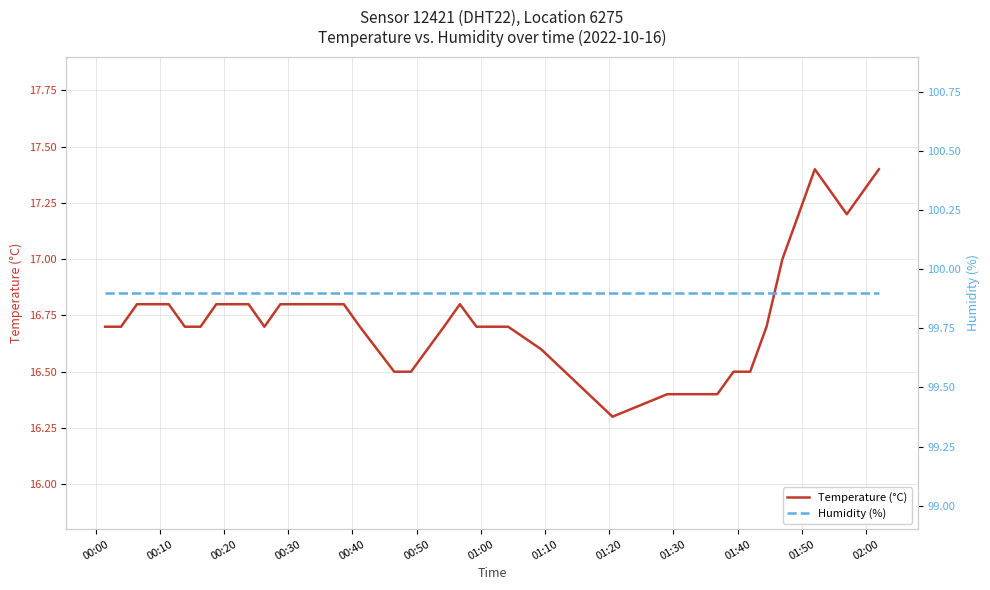

What is the maximum value for Temperature (°C)?

17.4